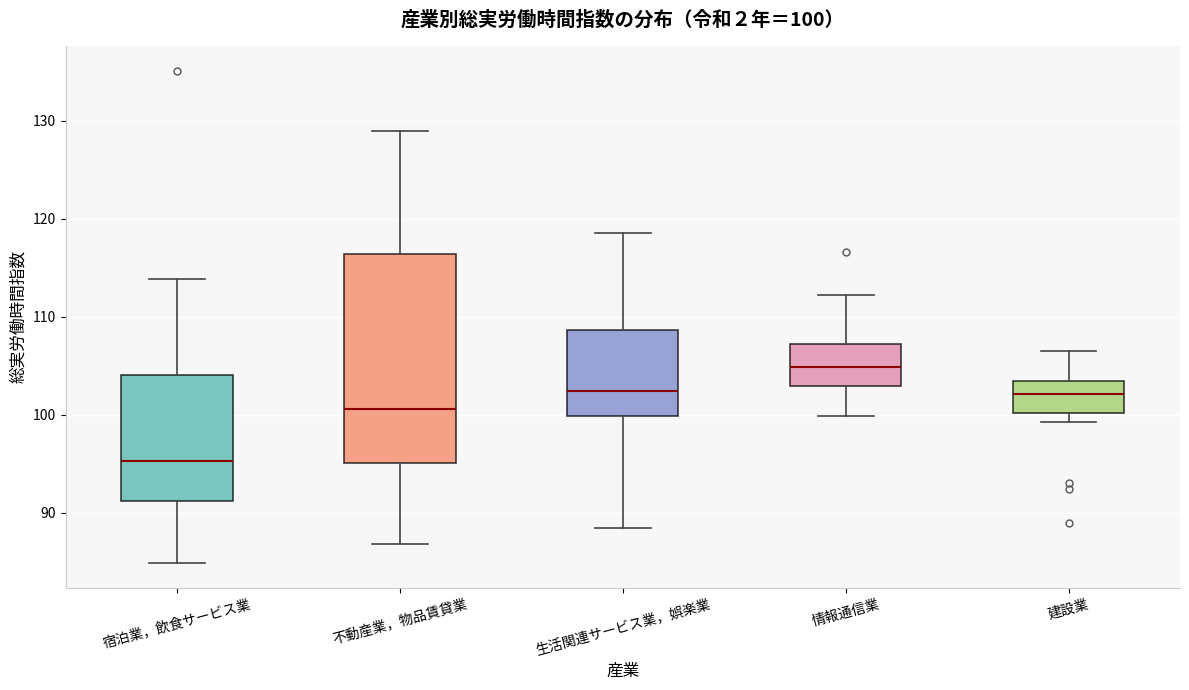

Which box's median line is the highest?

情報通信業